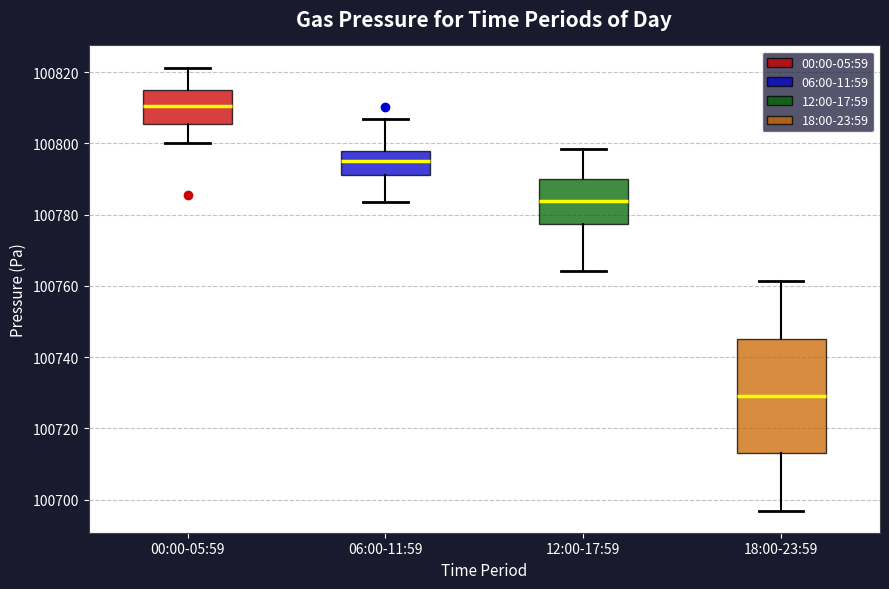

Where does the lower whisker of the box for 06:00-11:59 end on the y-axis? The values are not printed on the chart, so give them approximately, as read against the axis.

100784